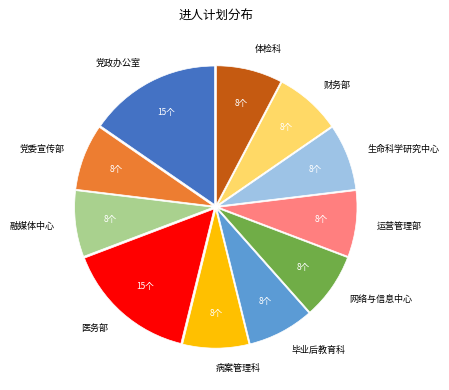

Does 运营管理部 represent more than half of the total?

No